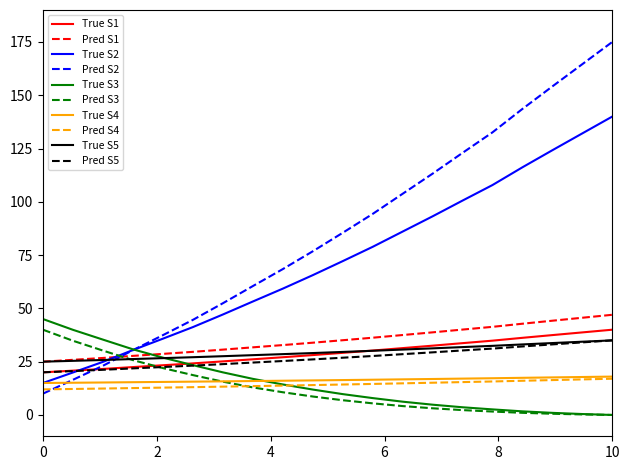

How many lines are shown in the chart?

10